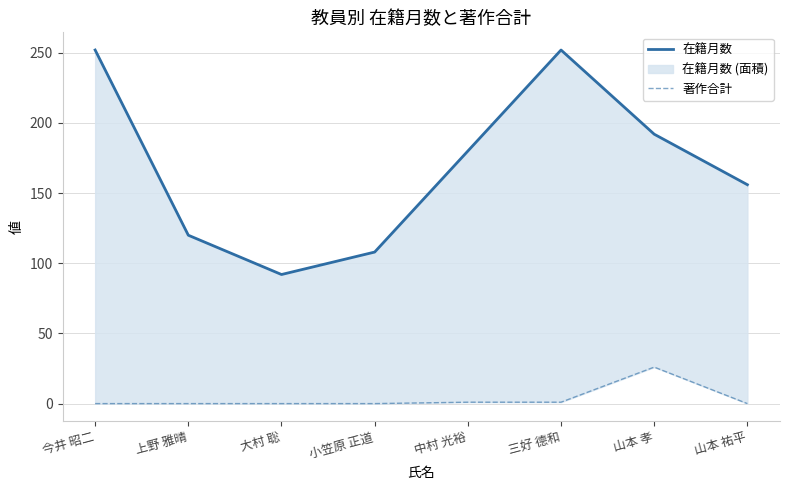

What is the difference between the maximum and minimum values in the 在籍月数 series?

160